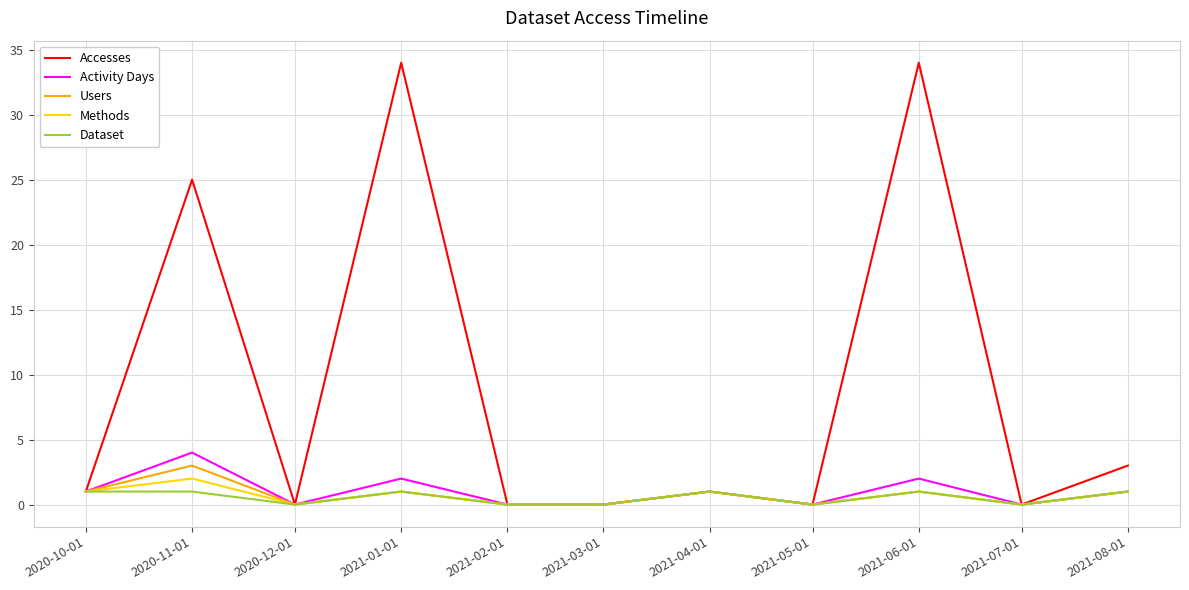

What is the difference between the highest and lowest values at 2021-08-01?

2